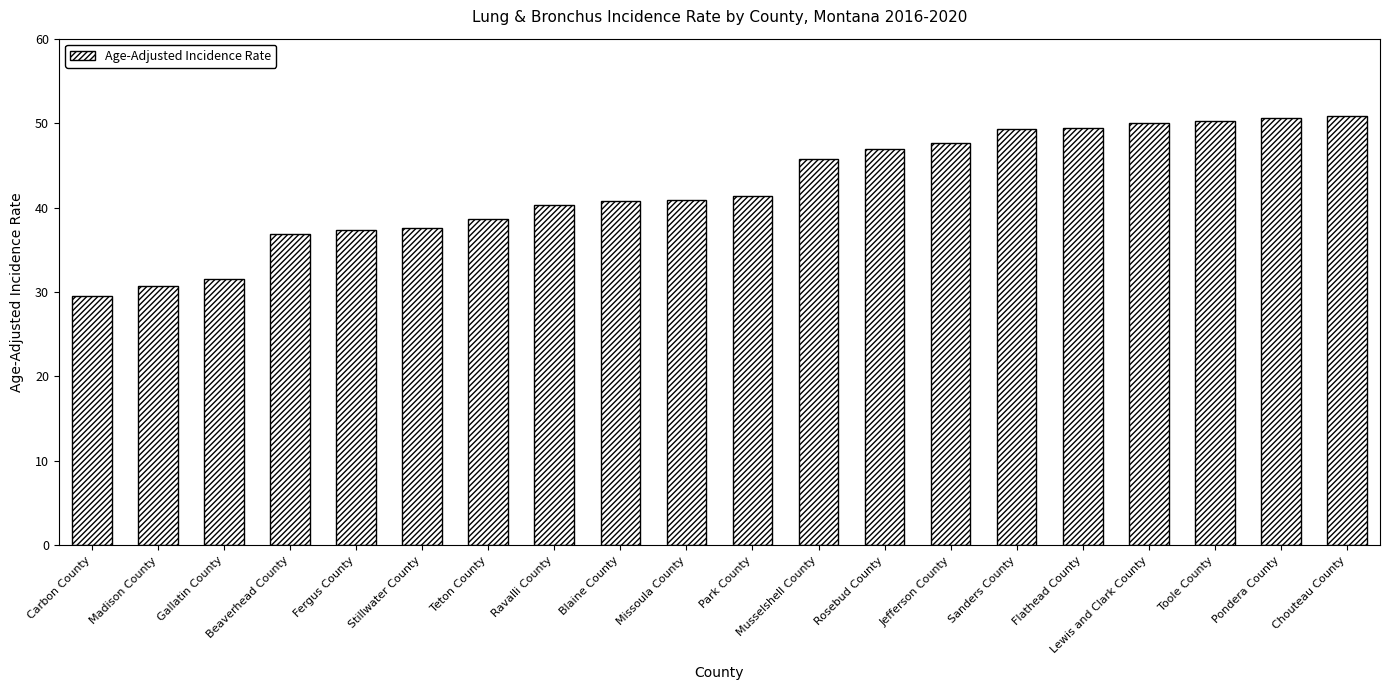

What is the difference between the values at Pondera County and Beaverhead County?

13.7